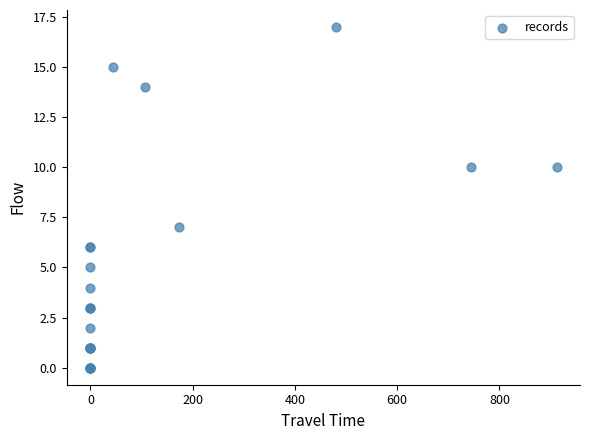

What Y value in the scatter plot is closest to 8?

7